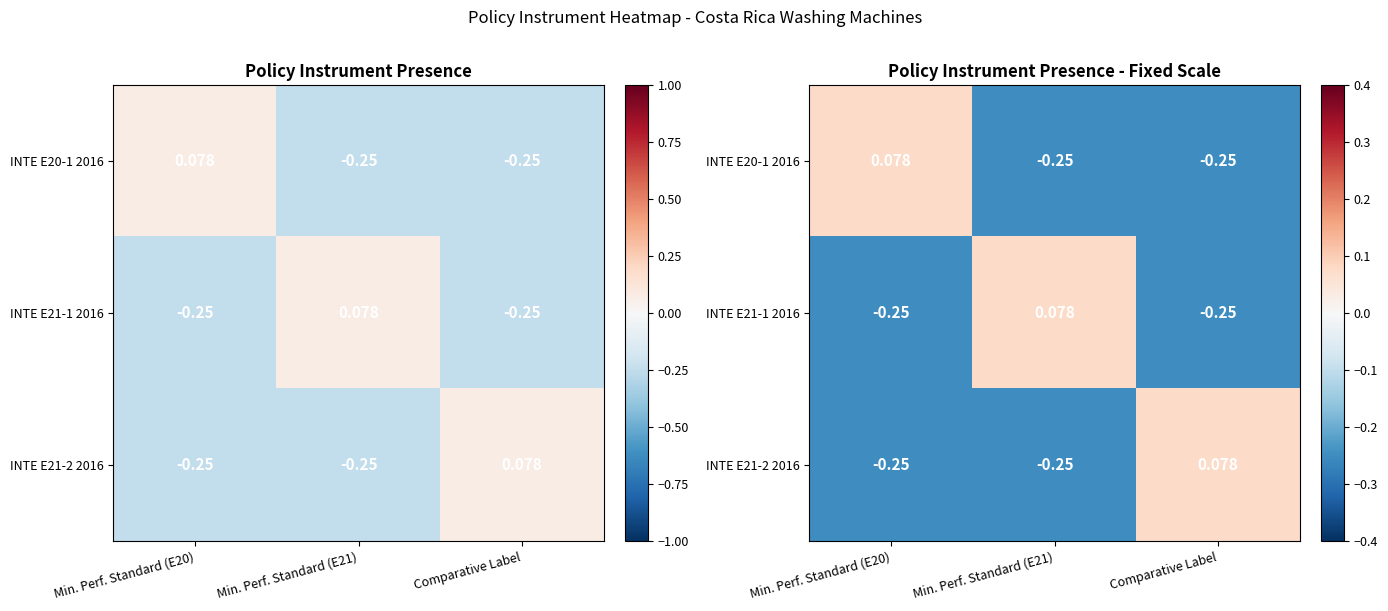

List the series in order of their peak value, lowest first.

INTE E20-1 2016, INTE E21-1 2016, INTE E21-2 2016